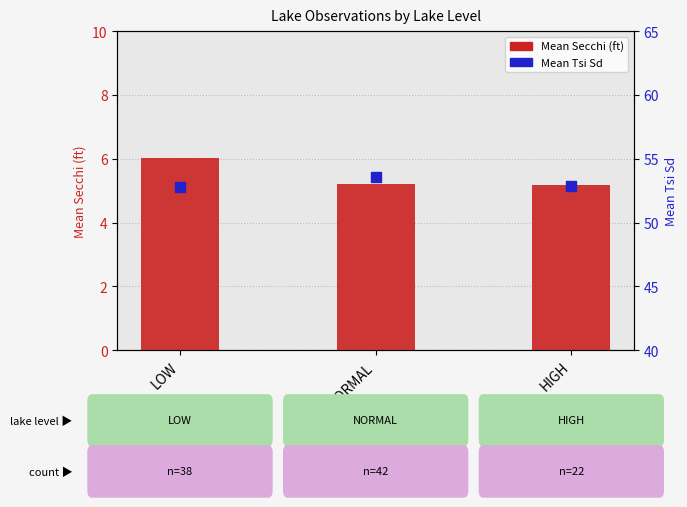

What are all the series names shown in the legend?

Mean Secchi (ft), Mean Tsi Sd